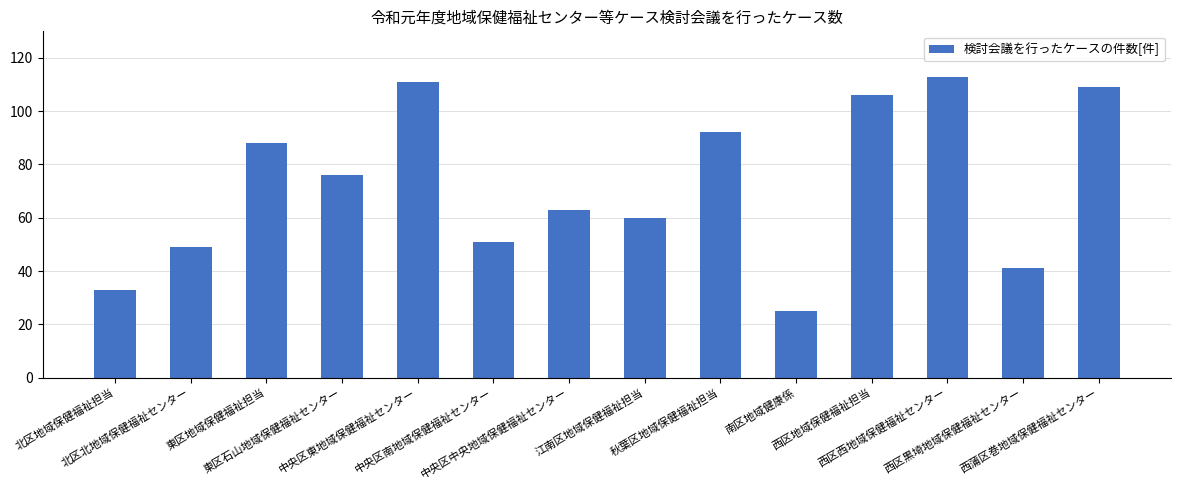

What position from the right is 北区地域保健福祉担当?

14